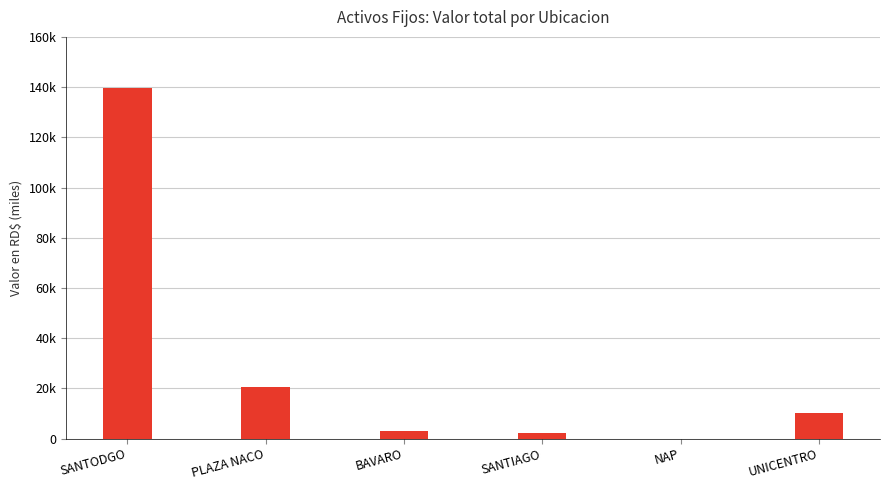

Which label corresponds to the largest value in the chart?

SANTODGO